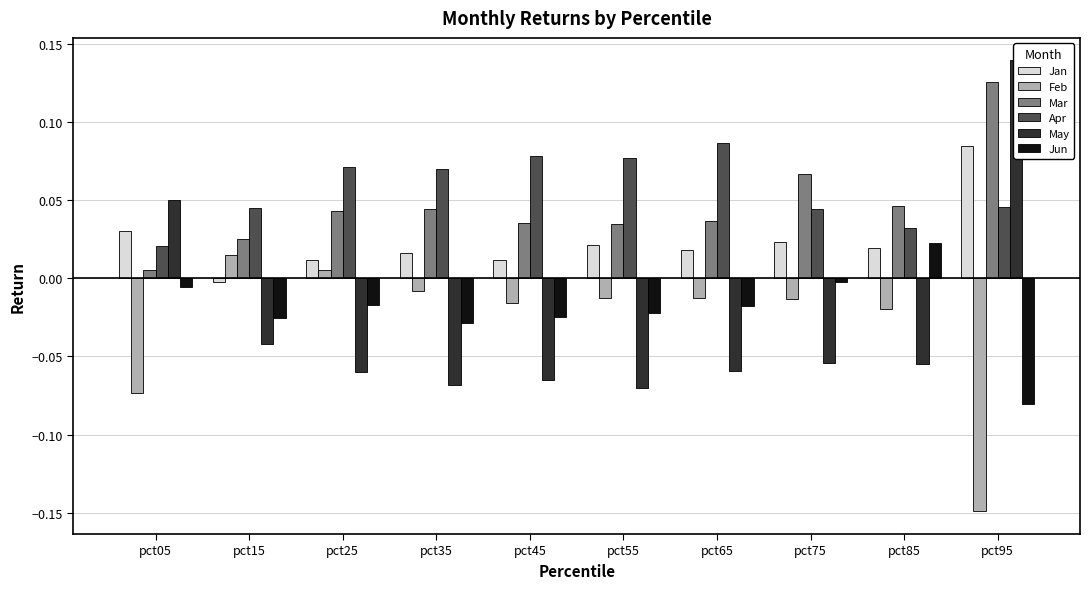

At which label does Jan first exceed 0?

pct05